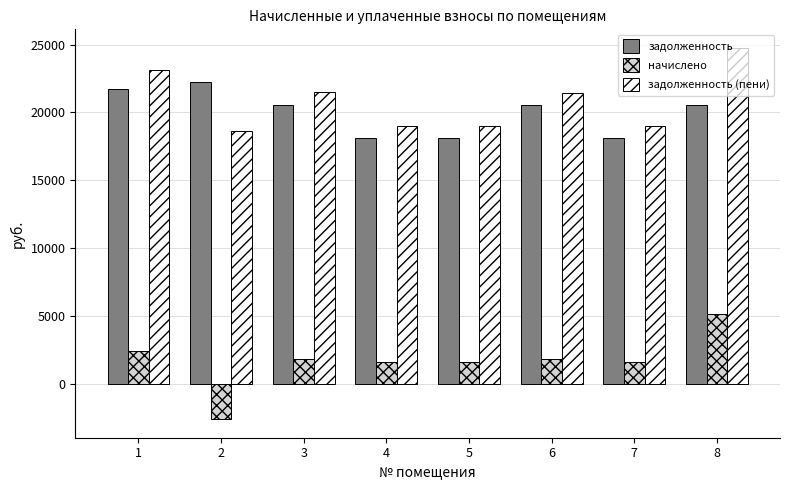

What is the total value across all series at 6?

43838.5